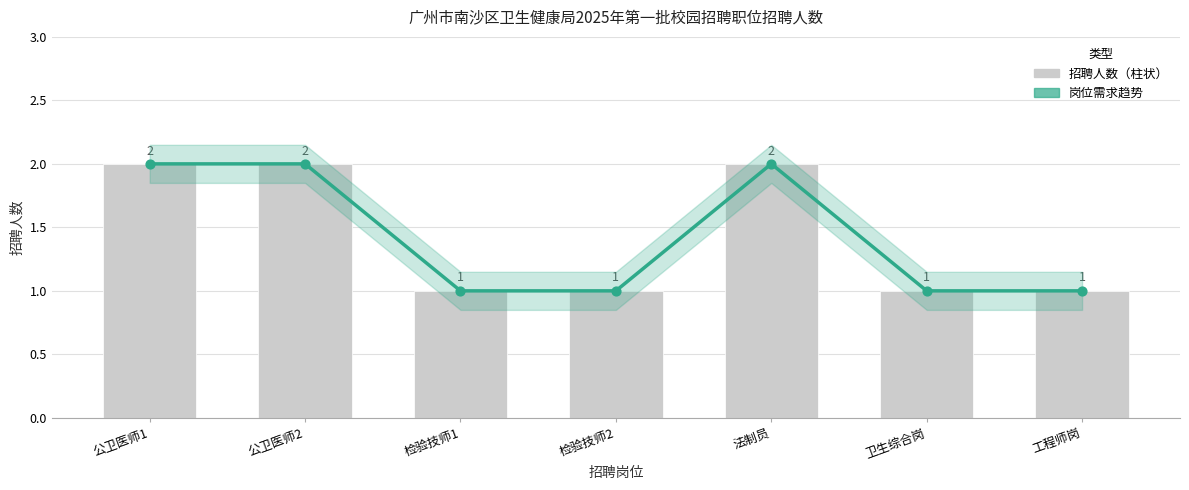

Is the value of 岗位需求 at 检验技师1 greater than the value of 招聘人数 at 工程师岗?

No